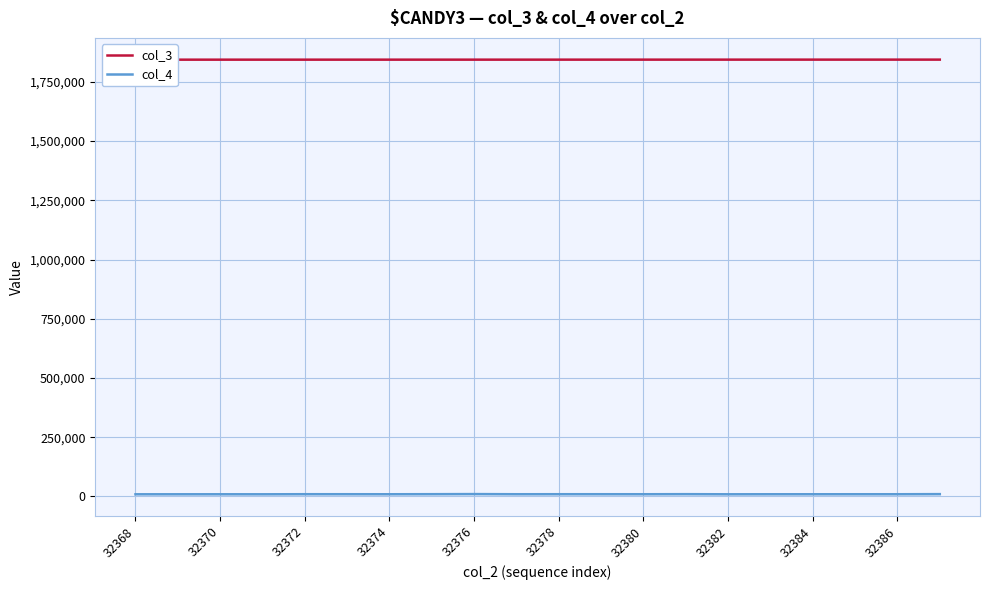

List the series in order of their overall mean, highest first.

col_3, col_4